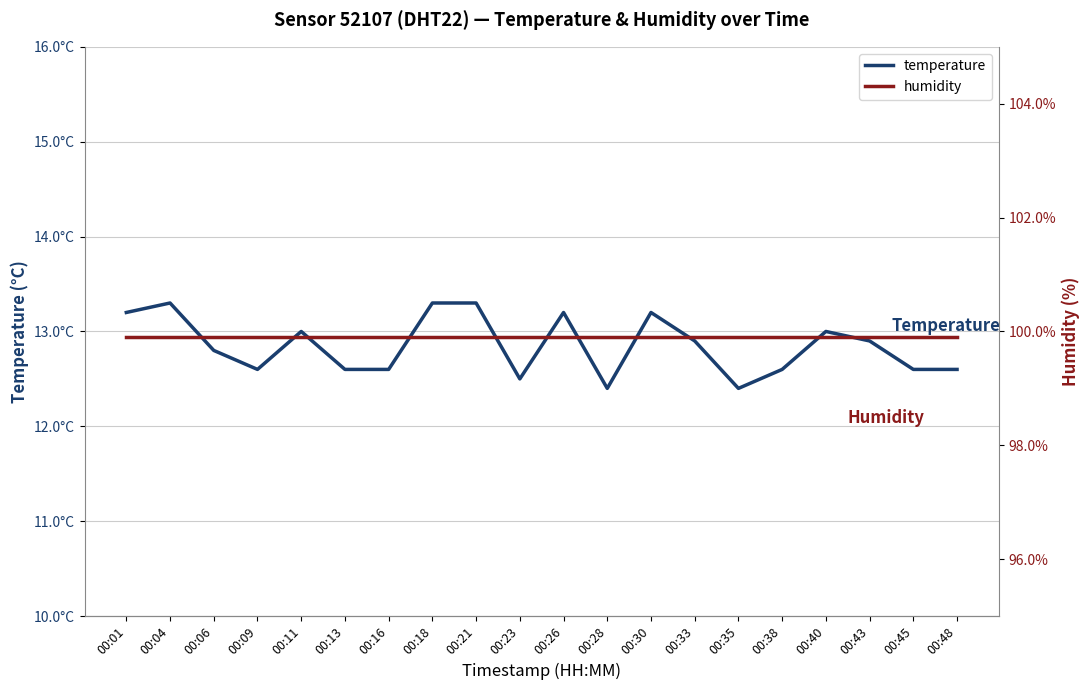

What is the spread (max minus min) of values at 00:43?

87.0